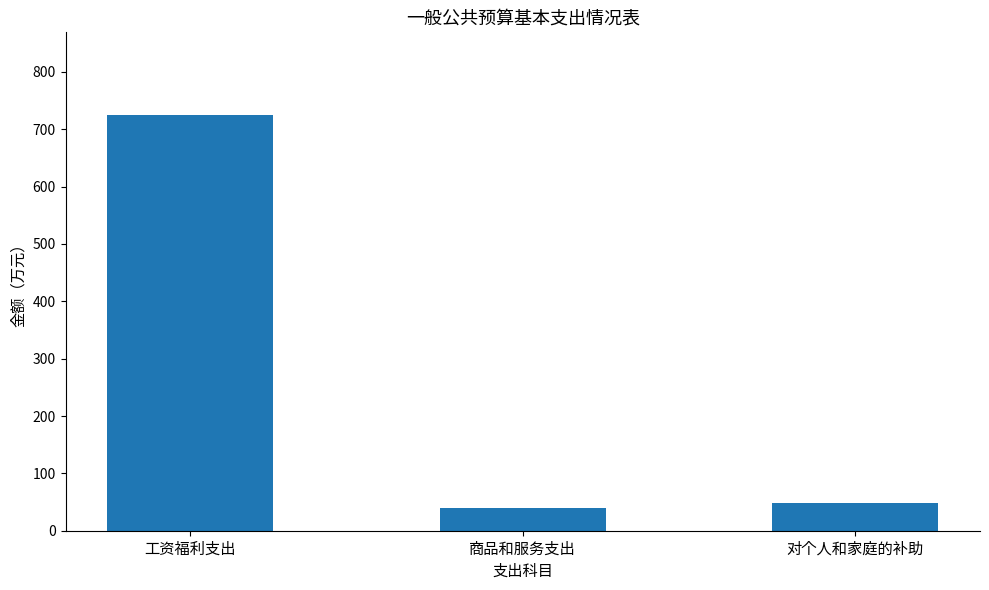

How many categories are shown in the chart?

3